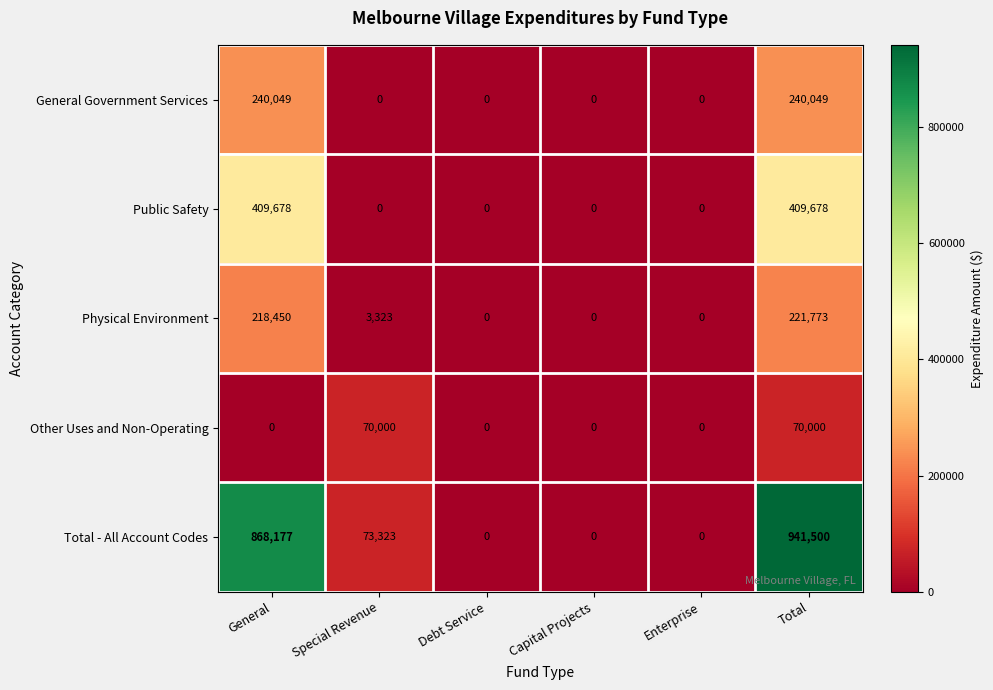

Reading left to right, extract all data points from this chart.

General Government Services: General=240049	Special Revenue=0	Debt Service=0	Capital Projects=0	Enterprise=0	Total=240049
Public Safety: General=409678	Special Revenue=0	Debt Service=0	Capital Projects=0	Enterprise=0	Total=409678
Physical Environment: General=218450	Special Revenue=3323	Debt Service=0	Capital Projects=0	Enterprise=0	Total=221773
Other Uses and Non-Operating: General=0	Special Revenue=70000	Debt Service=0	Capital Projects=0	Enterprise=0	Total=70000
Total - All Account Codes: General=868177	Special Revenue=73323	Debt Service=0	Capital Projects=0	Enterprise=0	Total=941500